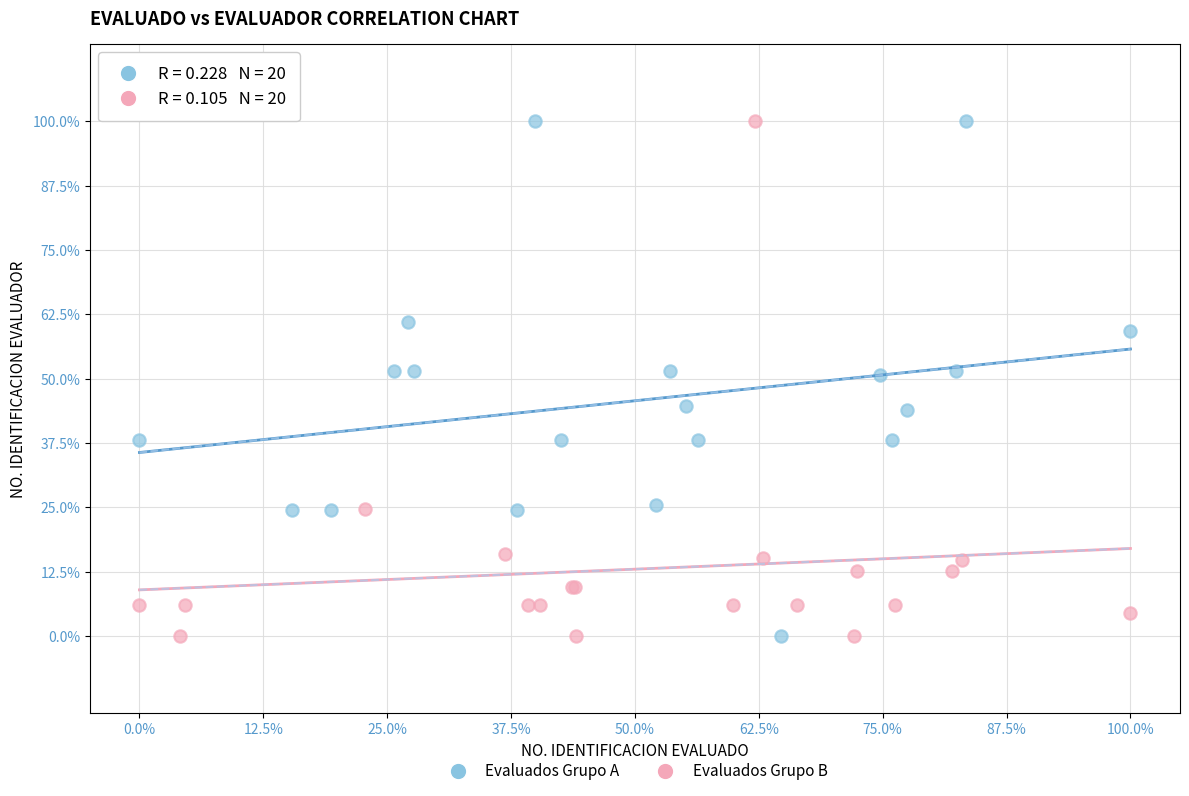

What are all the series names shown in the legend?

Evaluados Grupo A, Evaluados Grupo B